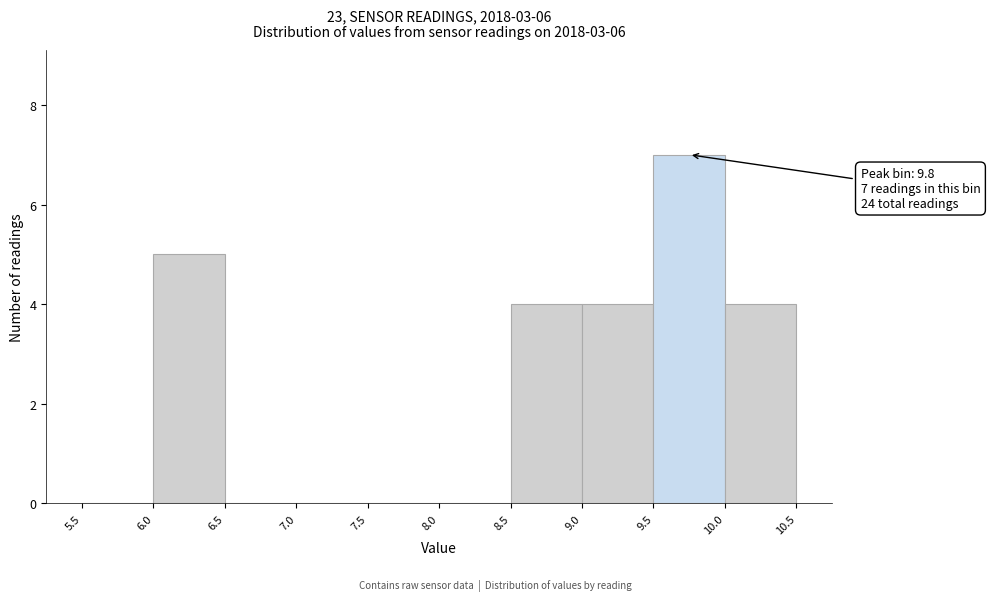

Which range on the x-axis has the tallest bar?

9.5 to 10.0